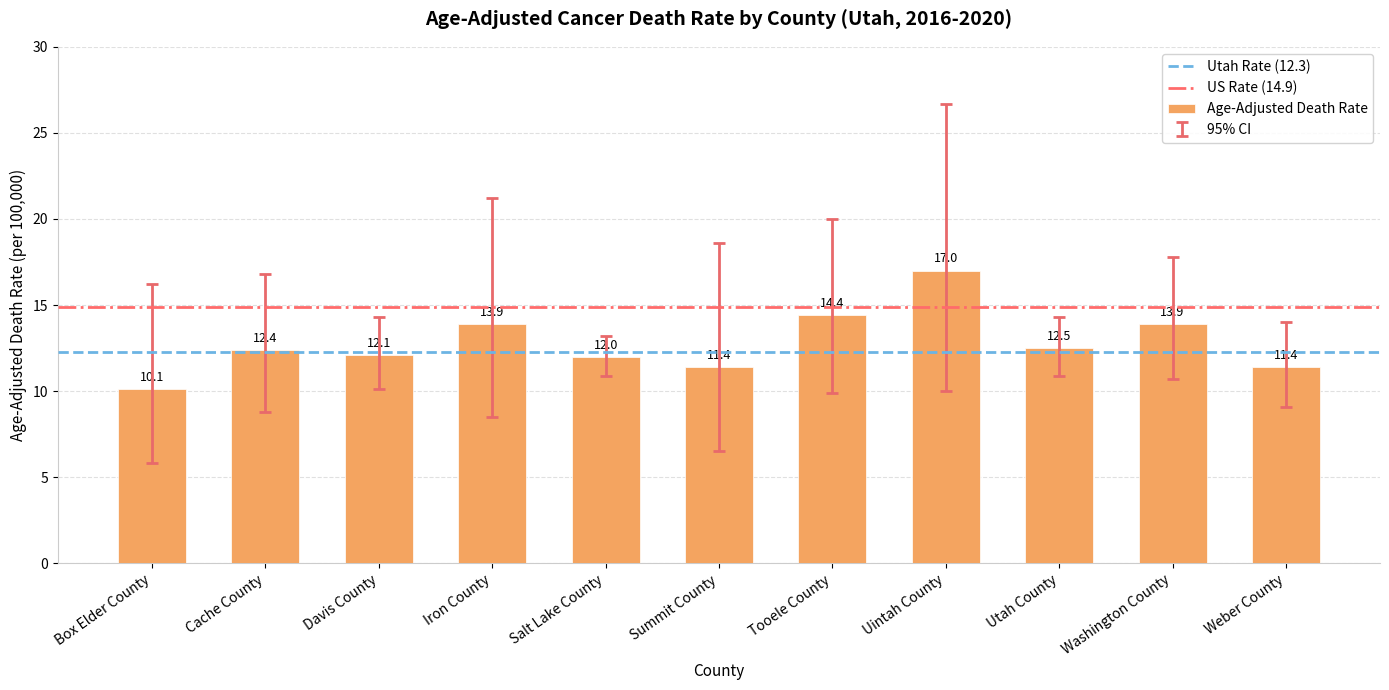

What is the label of the 2nd bar from the left?

Cache County